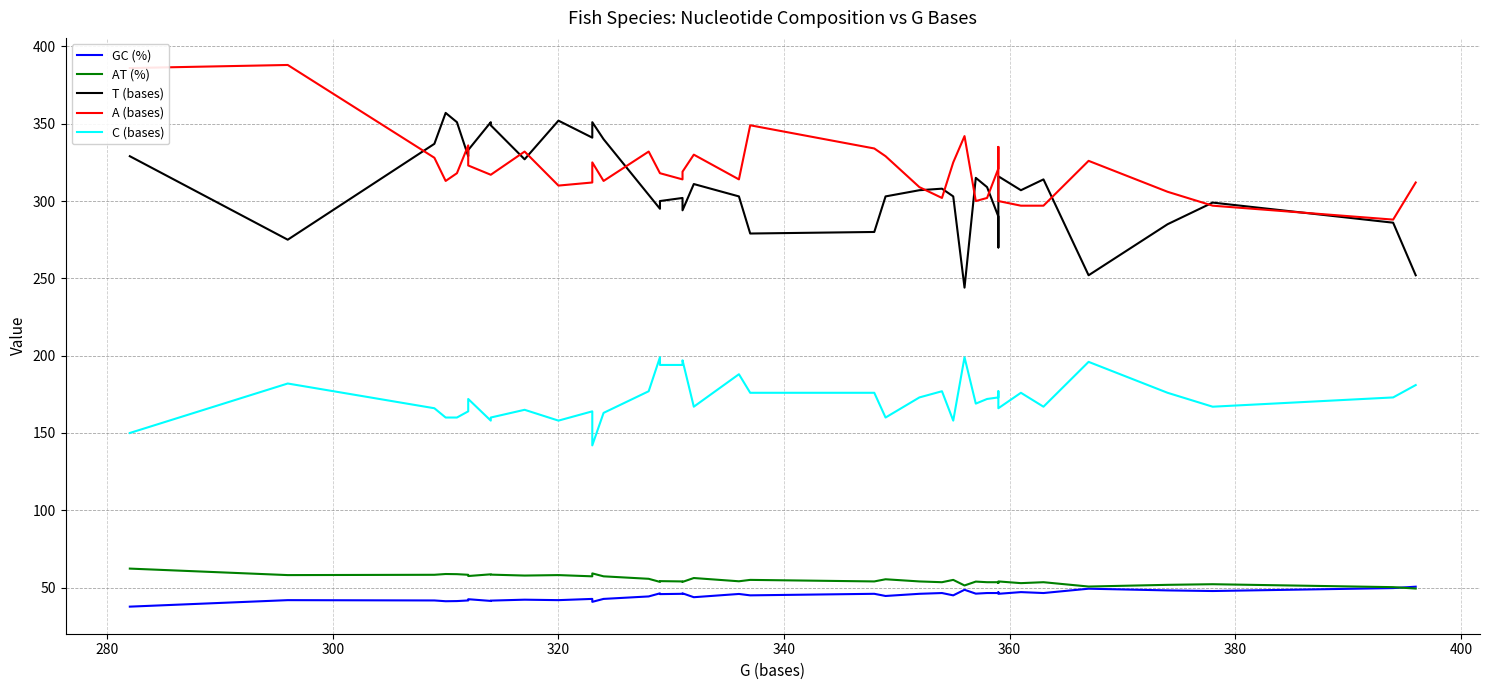

How many data points in GC (%) are less than 45?

17